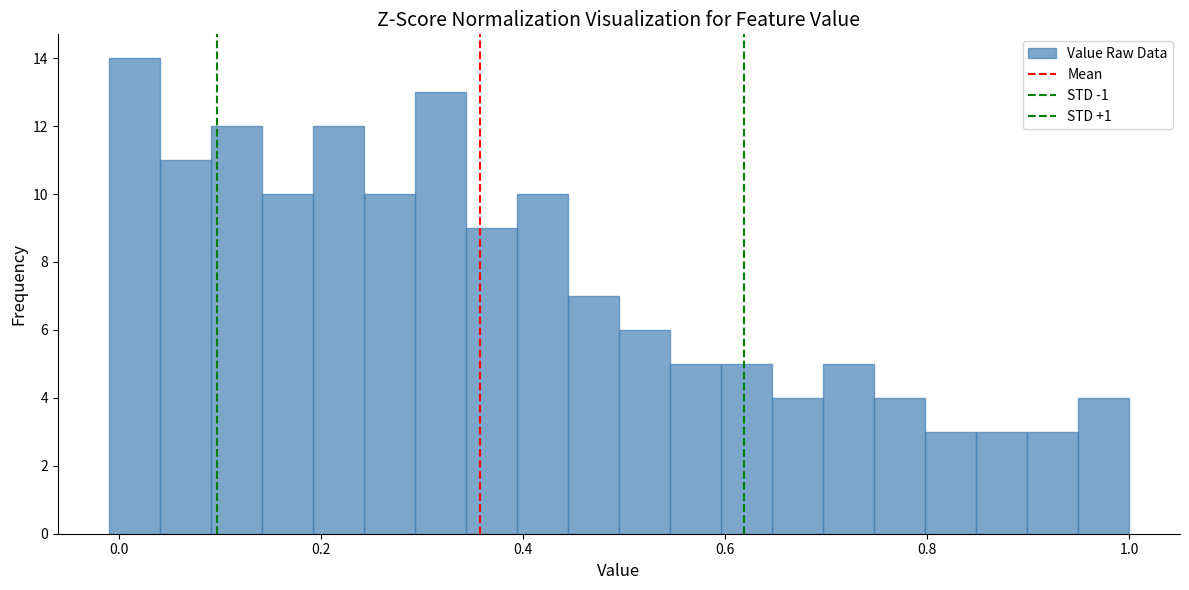

Around what value on the x-axis is the tallest bar? Give the approximate position of its centre, as read against the axis.

0.02